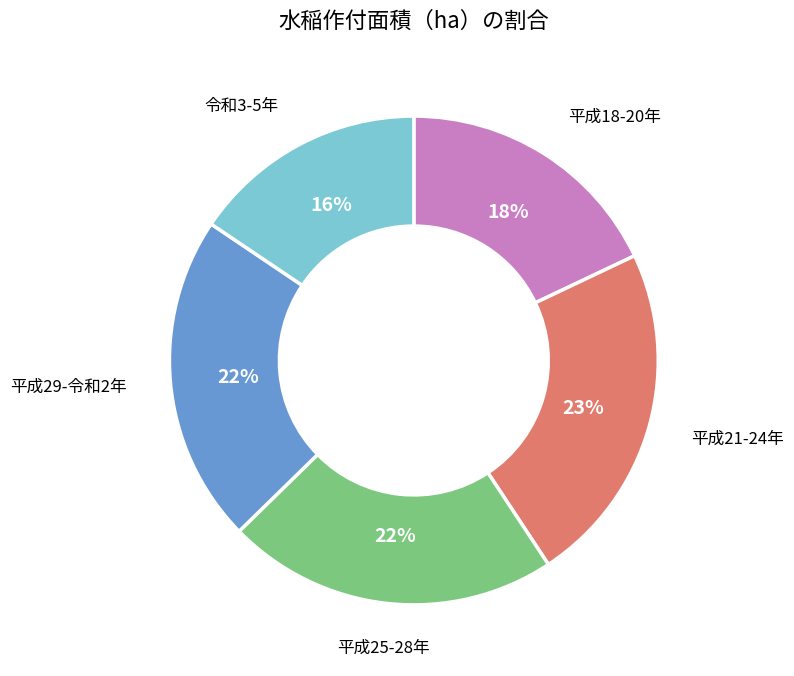

To the nearest percent, what is the average slice percentage?

20%